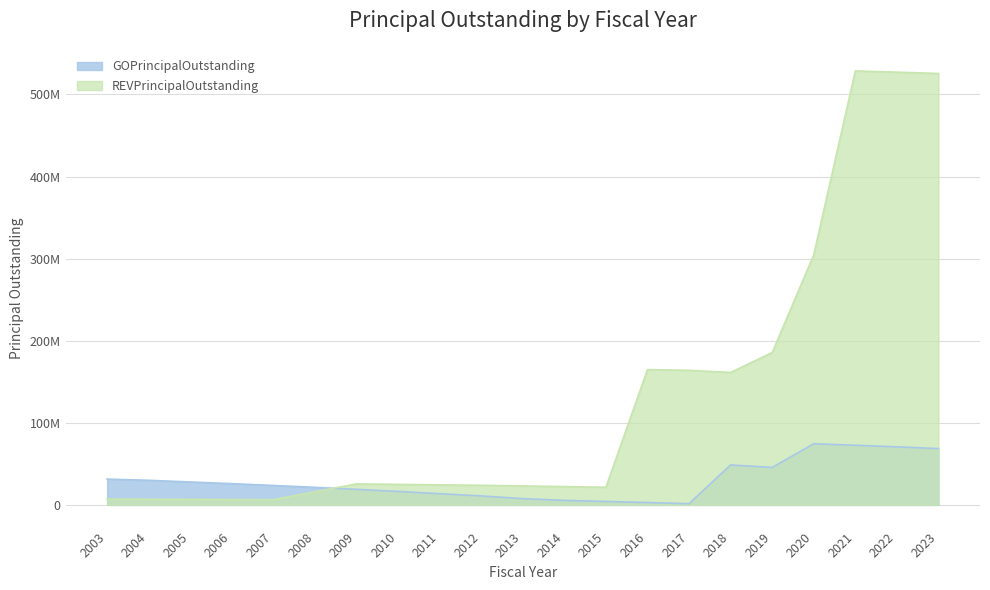

Which has a higher value, 2021 or 2011?

2021